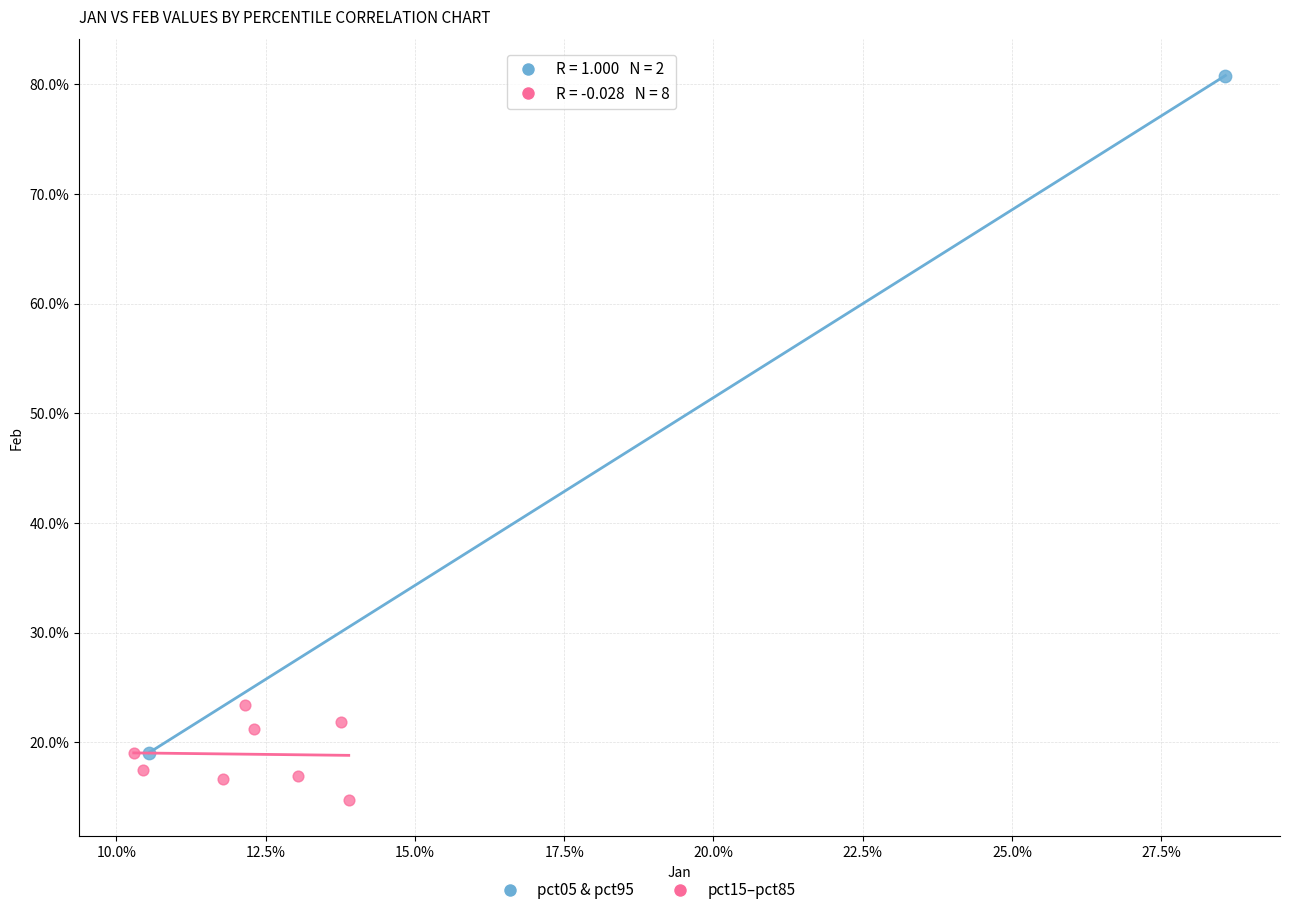

Which series has the largest Y range (max minus min)?

pct05 & pct95